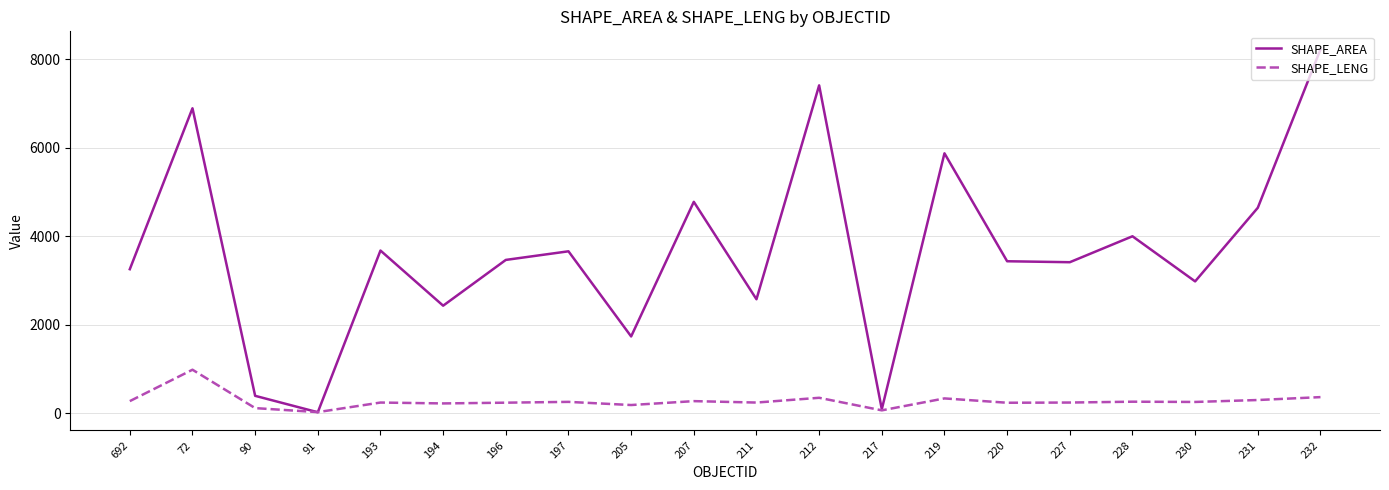

True or false: SHAPE_LENG has a value of 339.7 at 219.

True